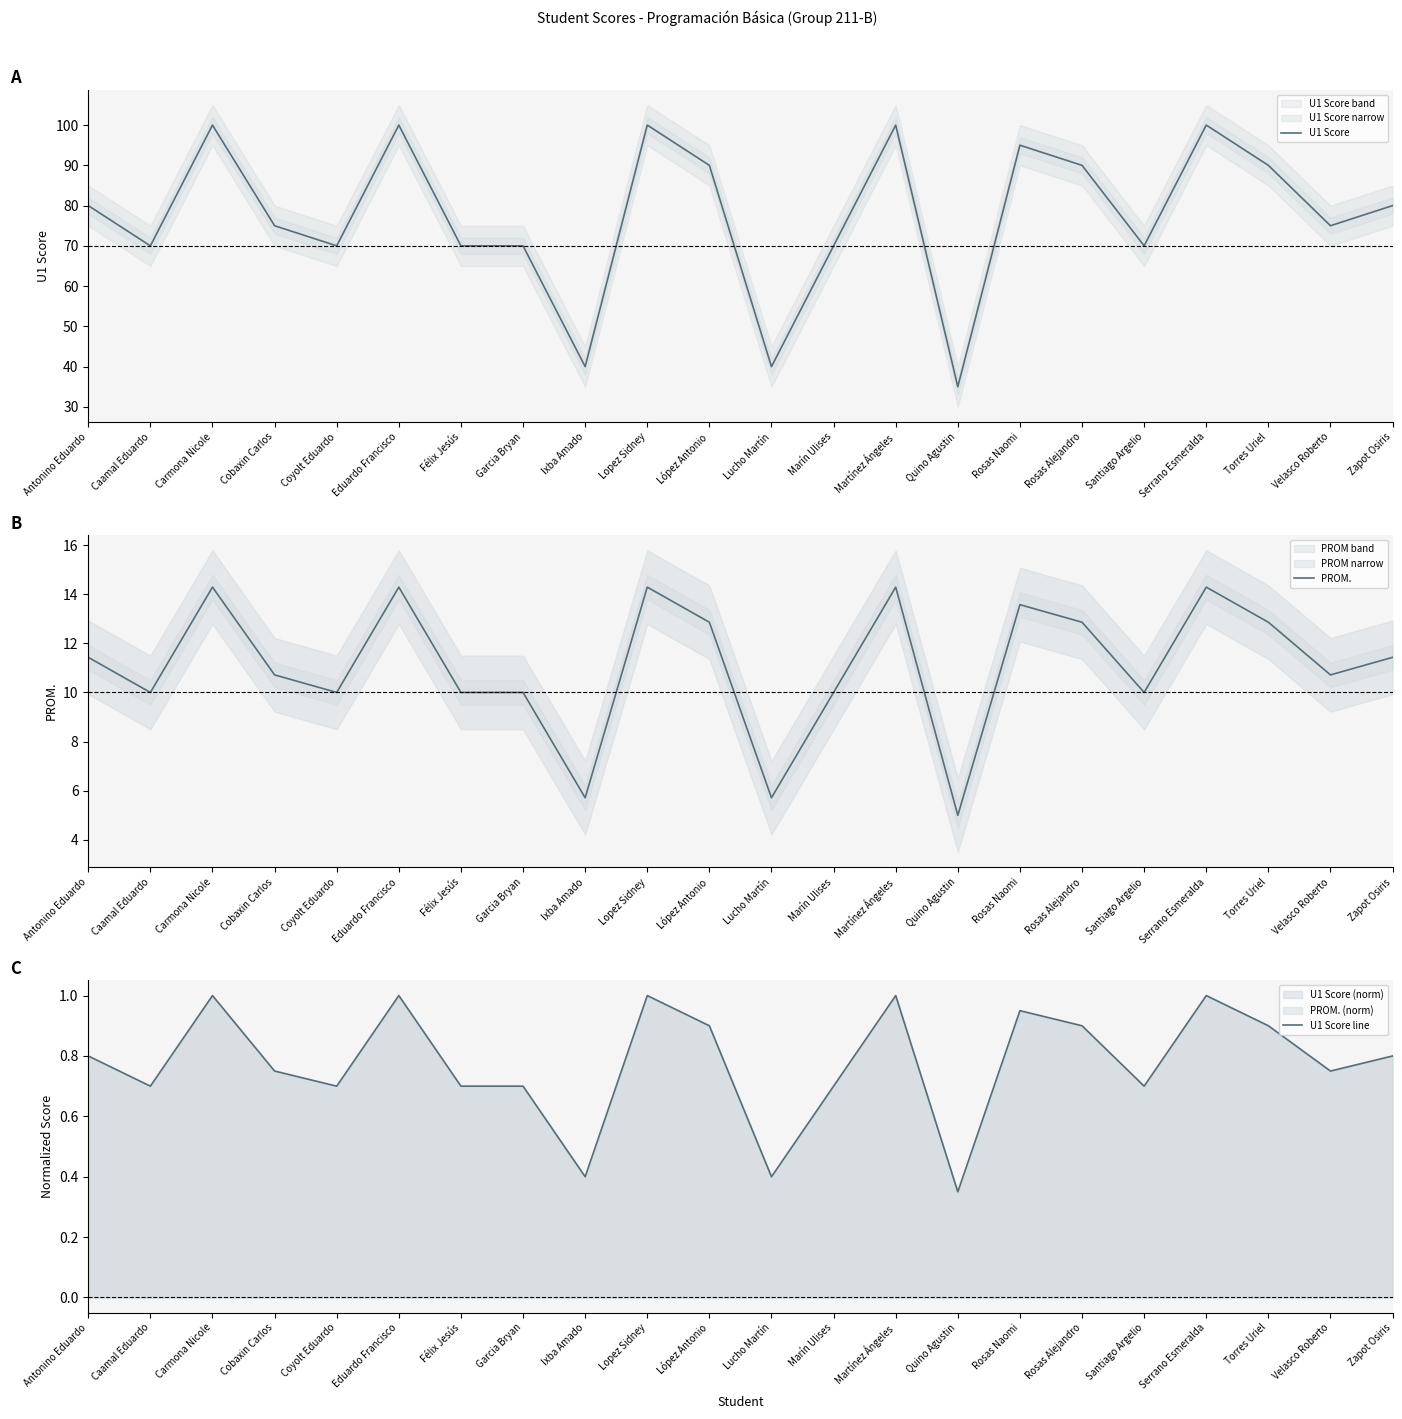

True or false: U1 Score line and PROM. intersect in this chart.

False